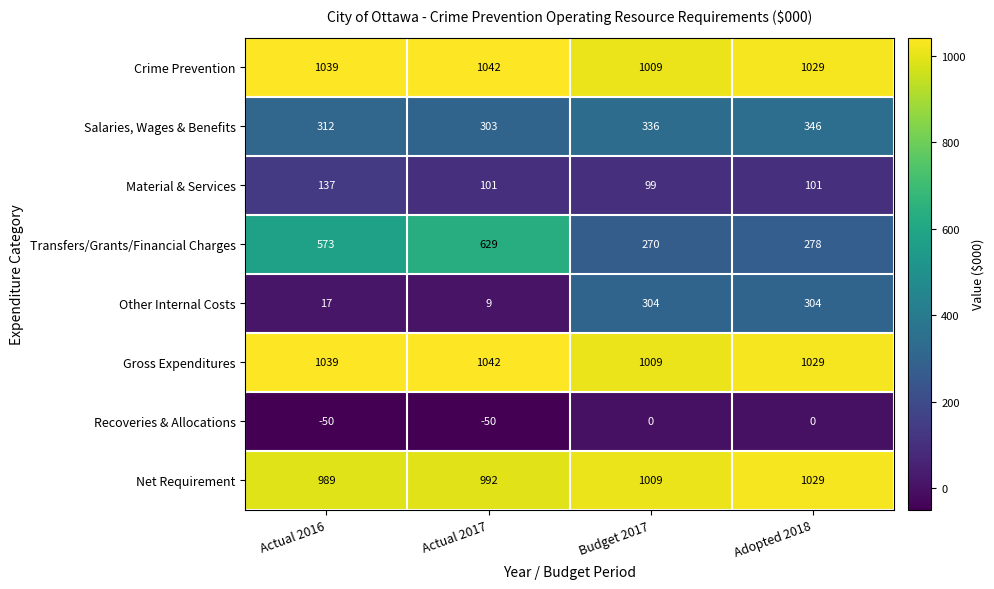

What is the sum of the Salaries, Wages & Benefits values at Adopted 2018 and Actual 2016?

658